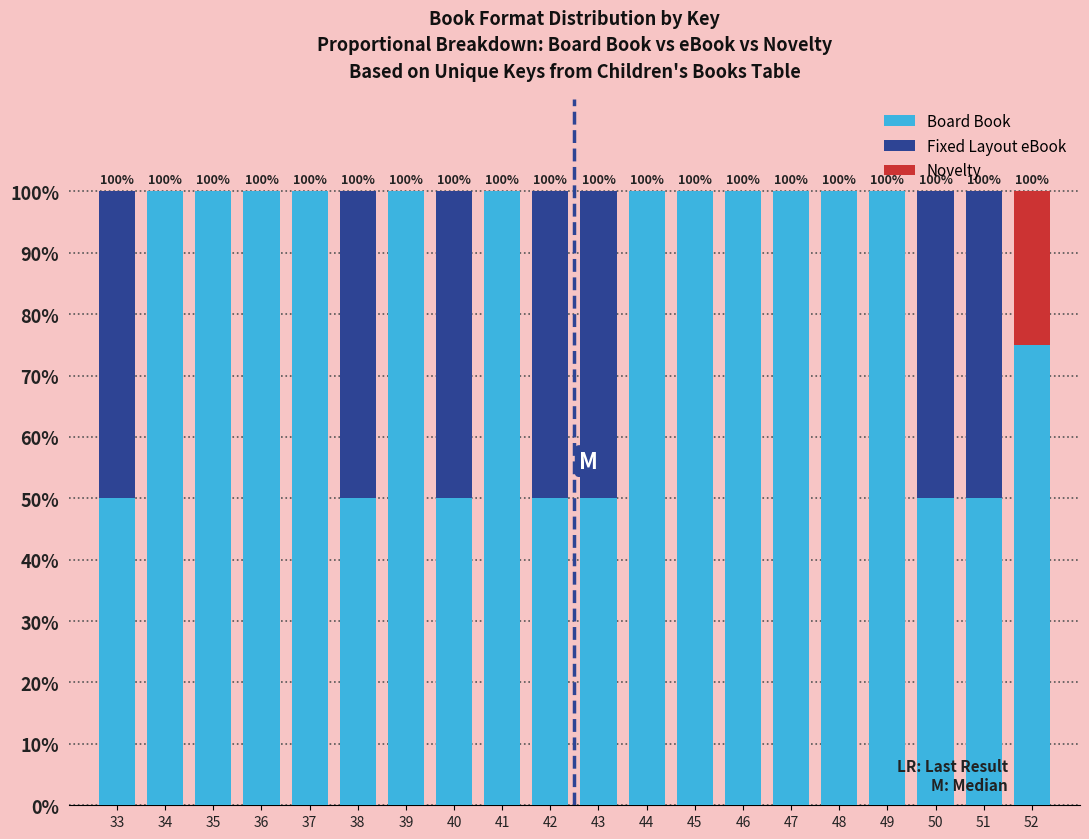

Is it true that Board Book equals 100 at 46?

True